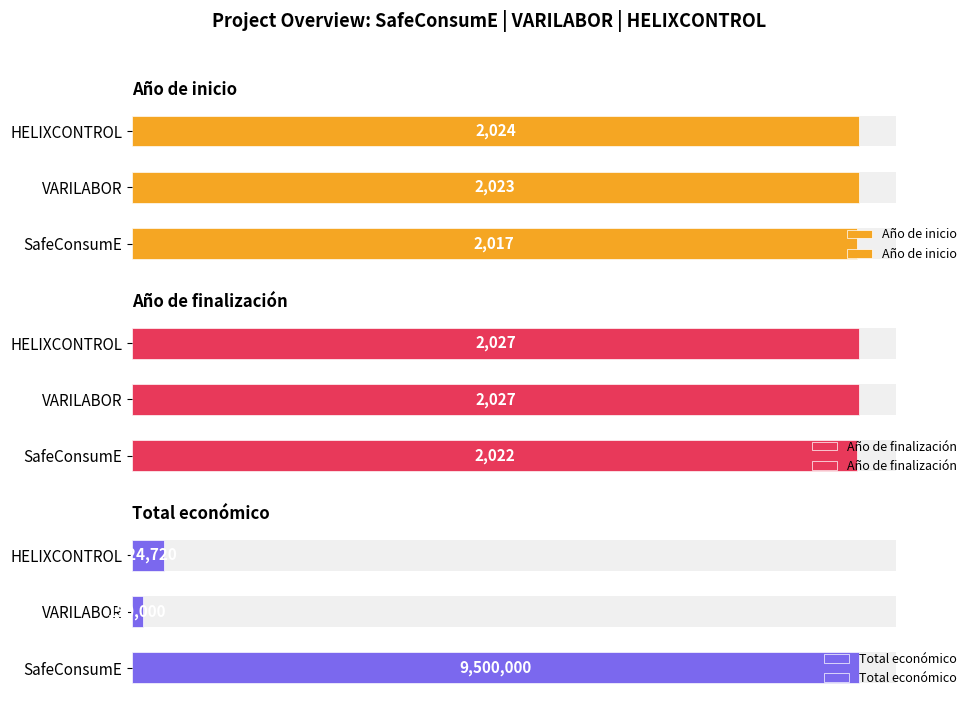

Is it true that Año de finalización equals 765 at SafeConsumE?

False